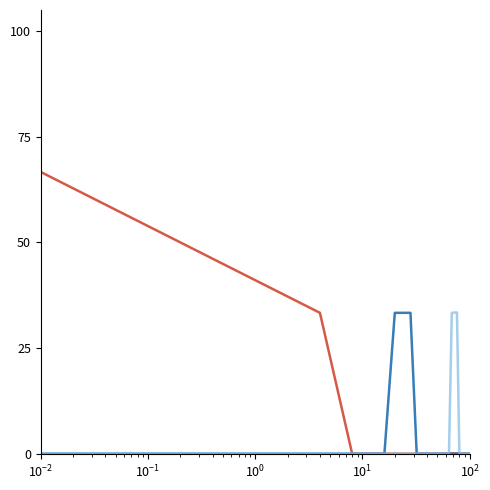

What is the greatest value displayed?

66.7